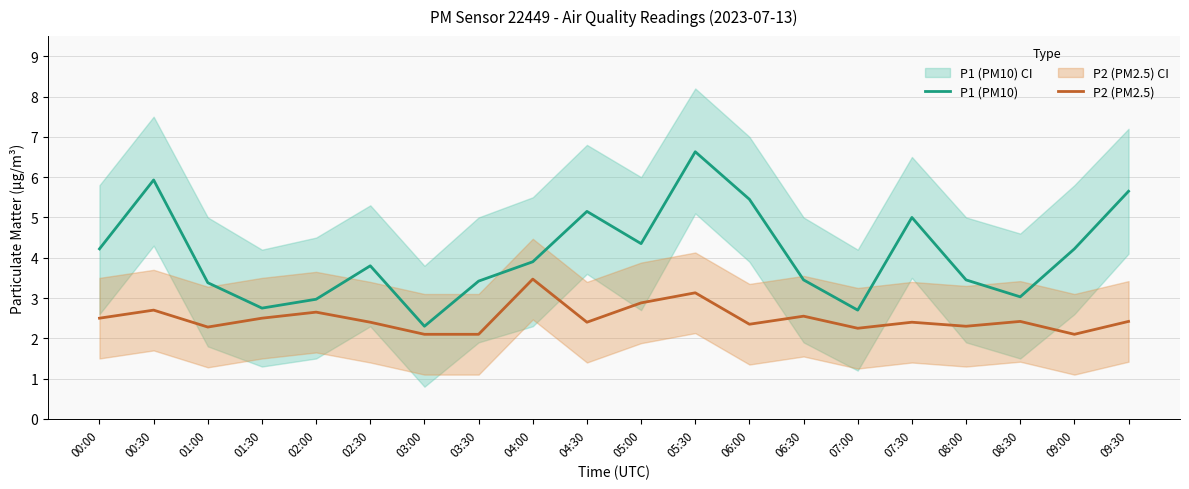

Reading left to right, transcribe all the data shown in this chart.

P1 (PM10): 4.2	5.9	3.4	2.8	3.0	3.8	2.3	3.4	3.9	5.2	4.3	6.6	5.5	3.5	2.7	5.0	3.5	3.0	4.2	5.7
P2 (PM2.5): 2.5	2.7	2.3	2.5	2.6	2.4	2.1	2.1	3.5	2.4	2.9	3.1	2.4	2.5	2.2	2.4	2.3	2.4	2.1	2.4